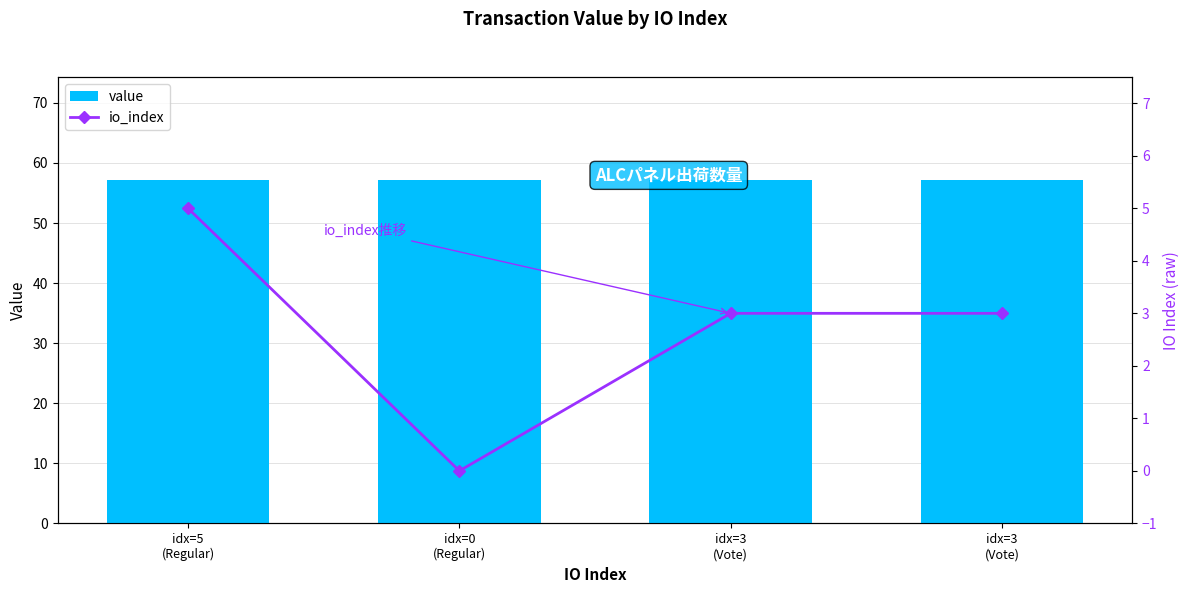

What is the sum of all value values?

228.6